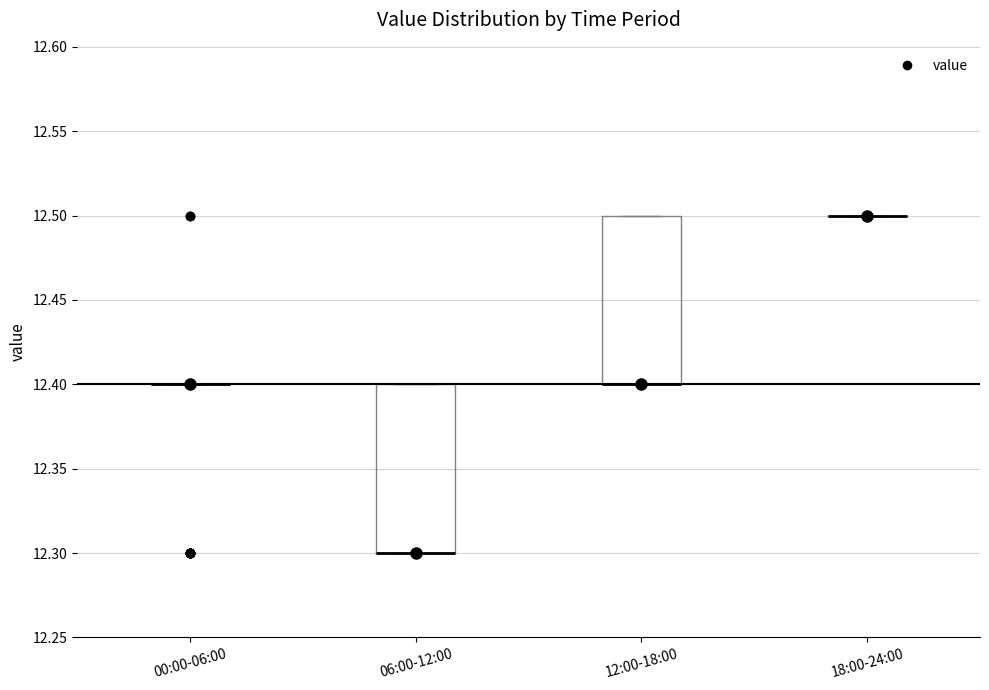

Reading left to right, read every box against the y-axis: the position of its median line, the range the box covers, and the ends of its whiskers. The values are not printed on the chart, so give them approximately, as read against the axis.

00:00-06:00: box collapsed to a line at 12.4, whiskers 12.4 to 12.4
06:00-12:00: median 12.3 (drawn on the box's lower edge), box 12.3 to 12.4, whiskers 12.3 to 12.4
12:00-18:00: median 12.4 (drawn on the box's lower edge), box 12.4 to 12.5, whiskers 12.4 to 12.5
18:00-24:00: box collapsed to a line at 12.5, whiskers 12.5 to 12.5